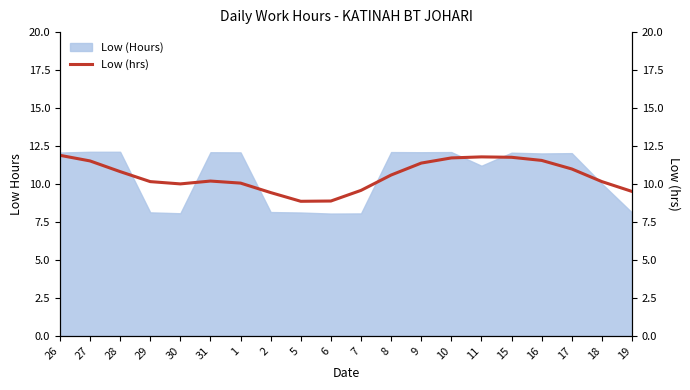

The chart shows a value of 15.2 at 7. True or false?

False